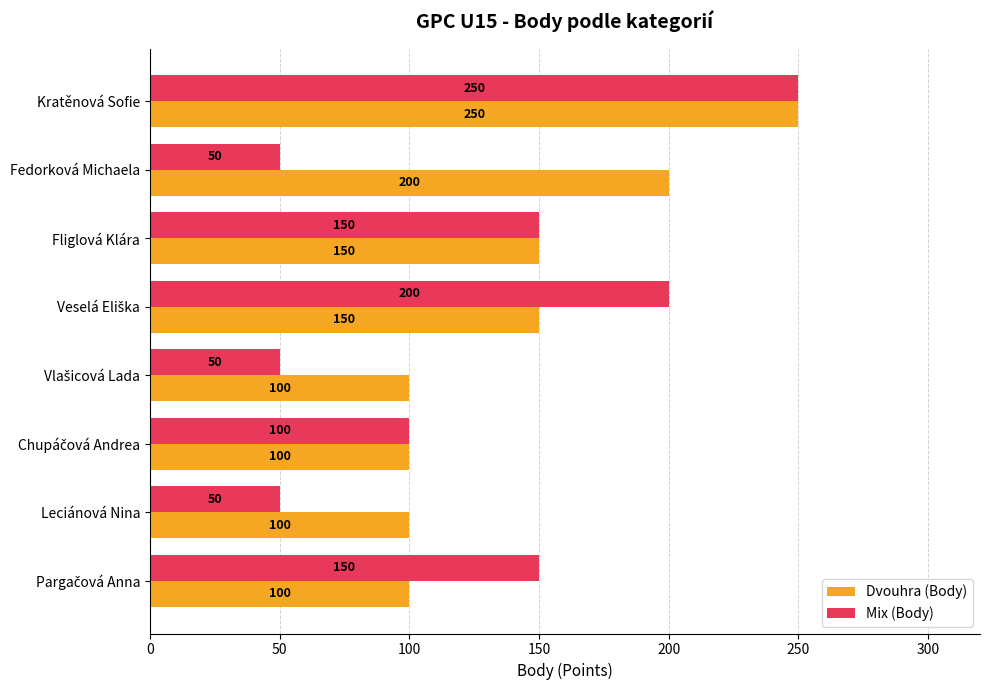

Count the Mix (Body) values in the range 50 to 200.

7